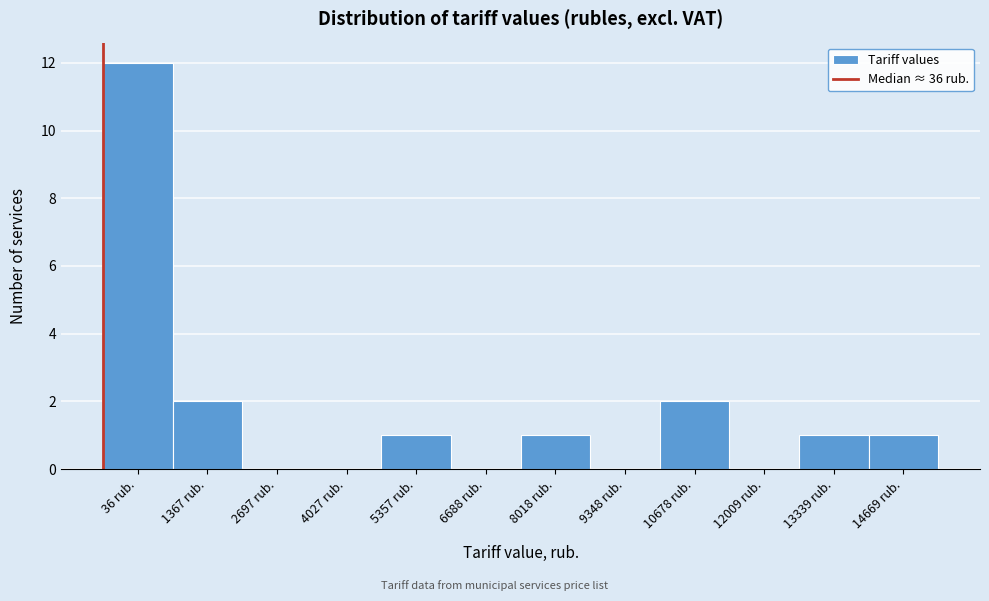

Reading left to right, what are all the values shown in this chart?

36 rub.=12	1367 rub.=2	2697 rub.=0	4027 rub.=0	5357 rub.=1	6688 rub.=0	8018 rub.=1	9348 rub.=0	10678 rub.=2	12009 rub.=0	13339 rub.=1	14669 rub.=1